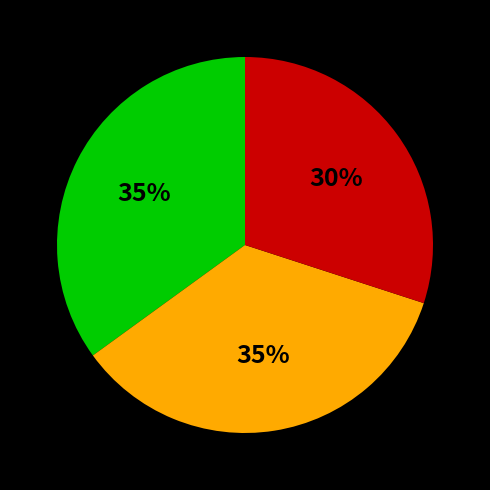

To the nearest percent, what is the average slice percentage?

33%